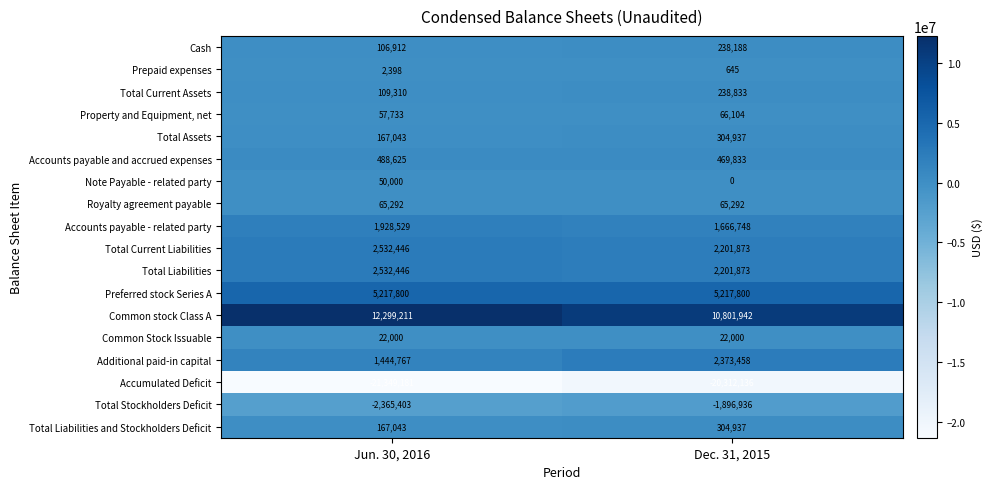

List the labels in order of Note Payable - related party value, smallest first.

Dec. 31, 2015, Jun. 30, 2016